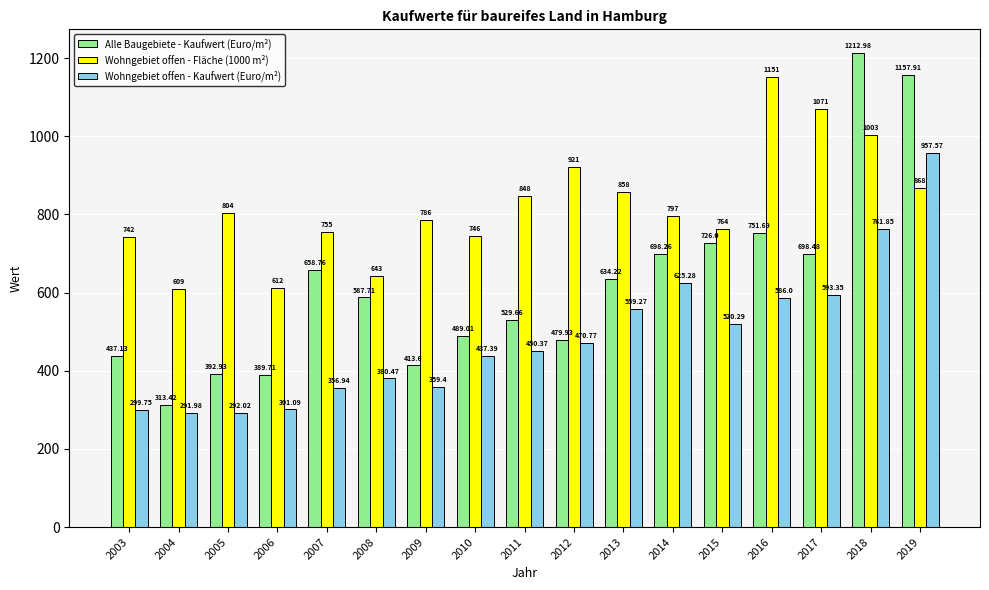

Reading right to left, what are all the values shown in this chart?

Alle Baugebiete - Kaufwert (Euro/m²): 1157.9	1213.0	698.5	751.7	726.0	698.3	634.2	479.9	529.7	489.0	413.6	587.7	658.8	389.7	392.9	313.4	437.1
Wohngebiet offen - Fläche (1000 m²): 868.0	1003.0	1071.0	1151.0	764.0	797.0	858.0	921.0	848.0	746.0	786.0	643.0	755.0	612.0	804.0	609.0	742.0
Wohngebiet offen - Kaufwert (Euro/m²): 957.6	761.9	593.4	586.0	520.3	625.3	559.3	470.8	450.4	437.4	359.4	380.5	356.9	301.1	292.0	292.0	299.8